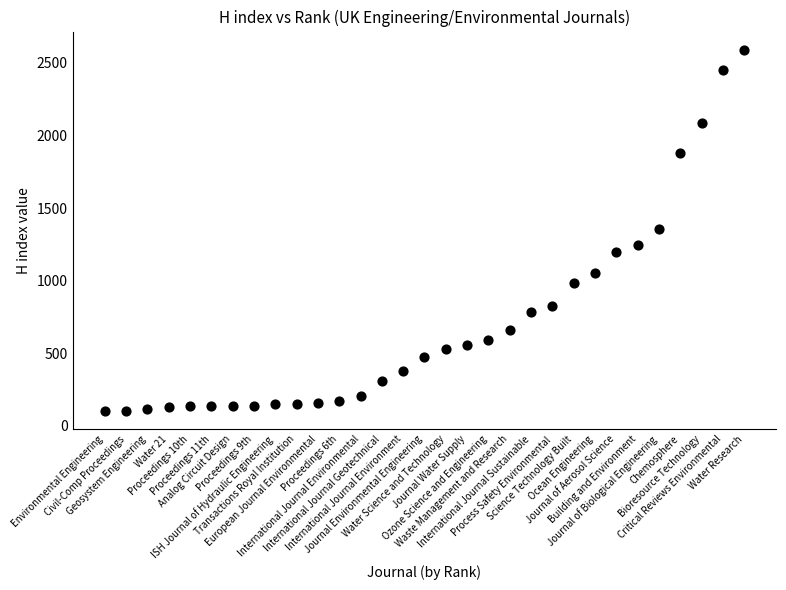

What is the range of Y values (max minus min)?

2492